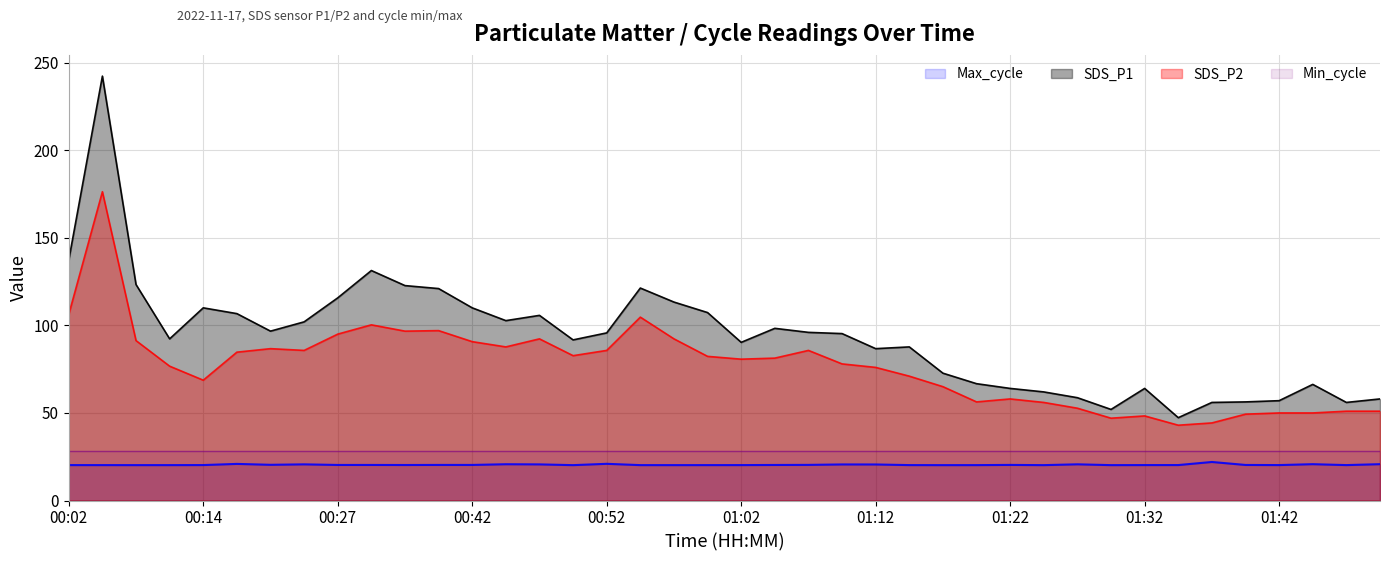

The value of Max_cycle at 00:09 is 20.2. True or false?

True